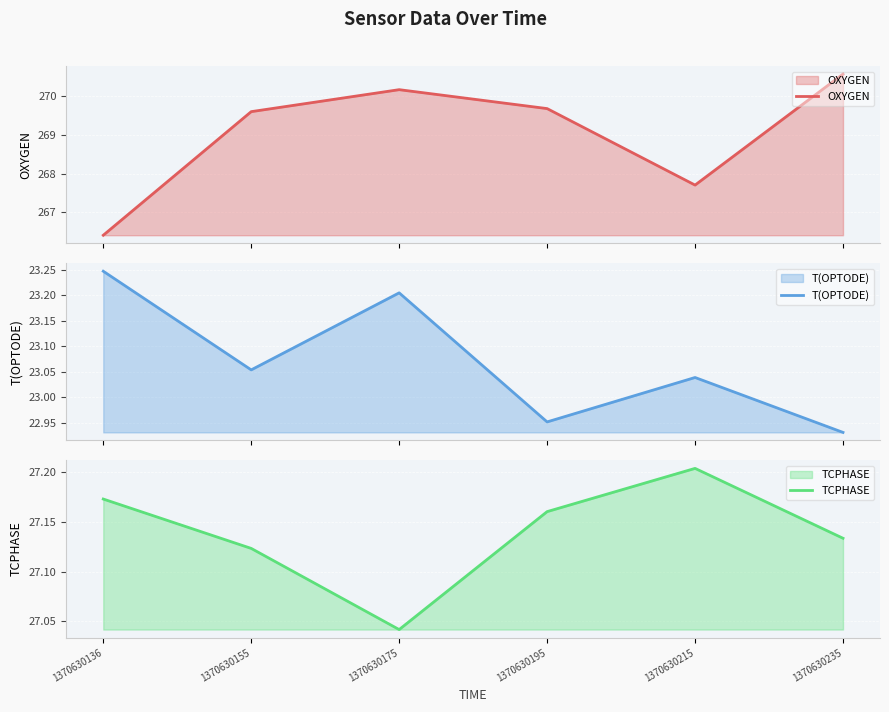

How many TCPHASE values are between 27 and 28?

6